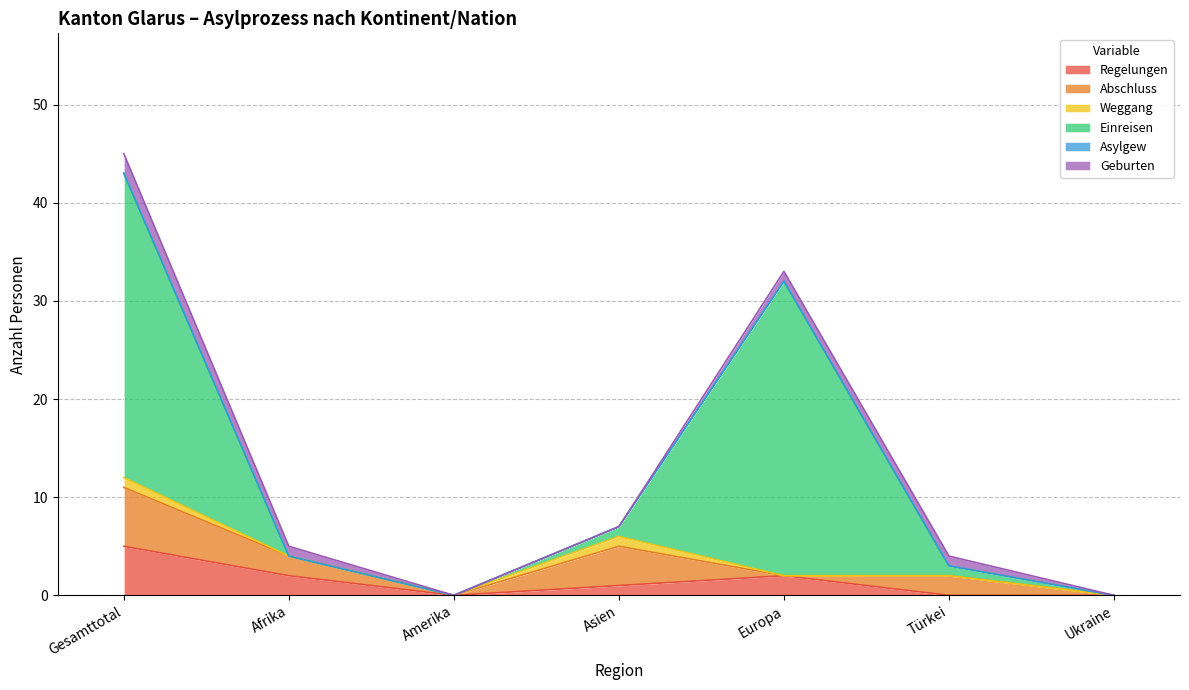

True or false: Regelungen and Asylgew cross at least once.

False